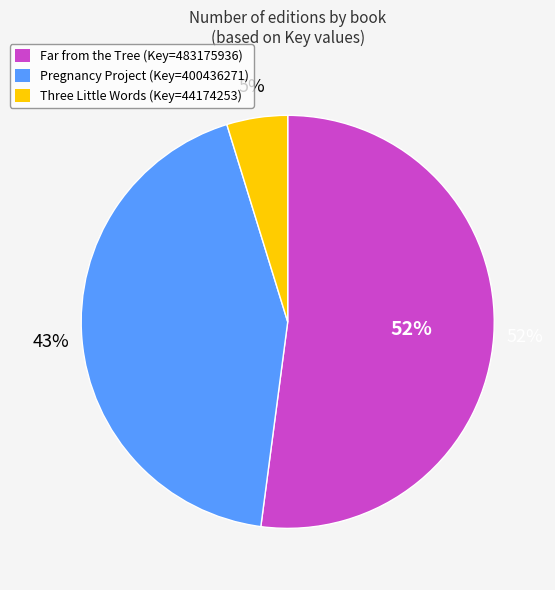

What percentage is the Three Little Words
(9781416948070) slice, to the nearest percent?

5%